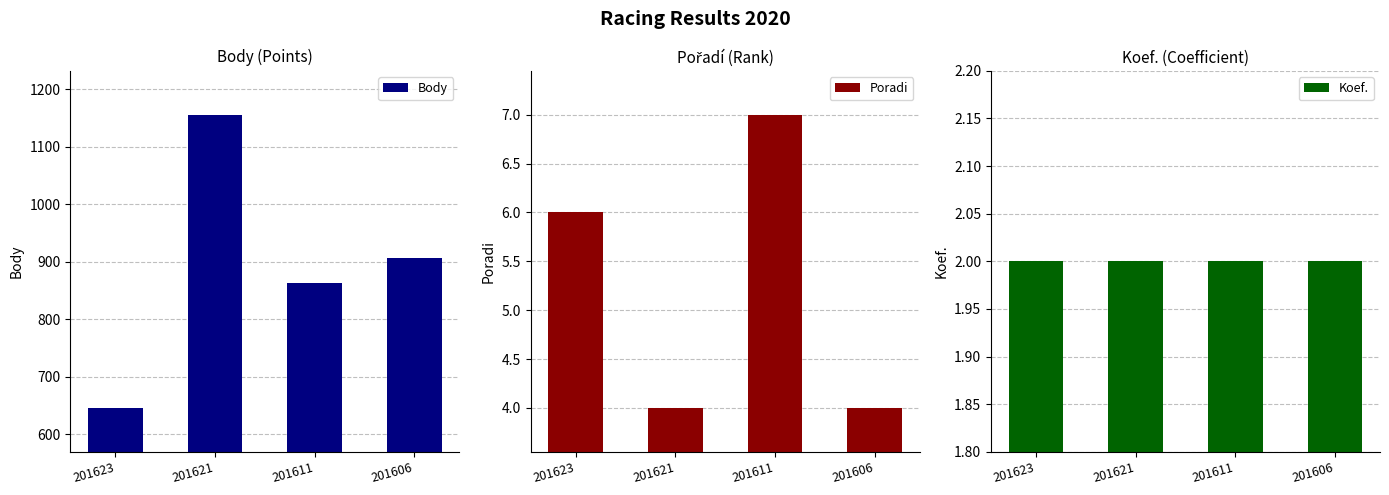

Does the chart contain stacked bars?

No